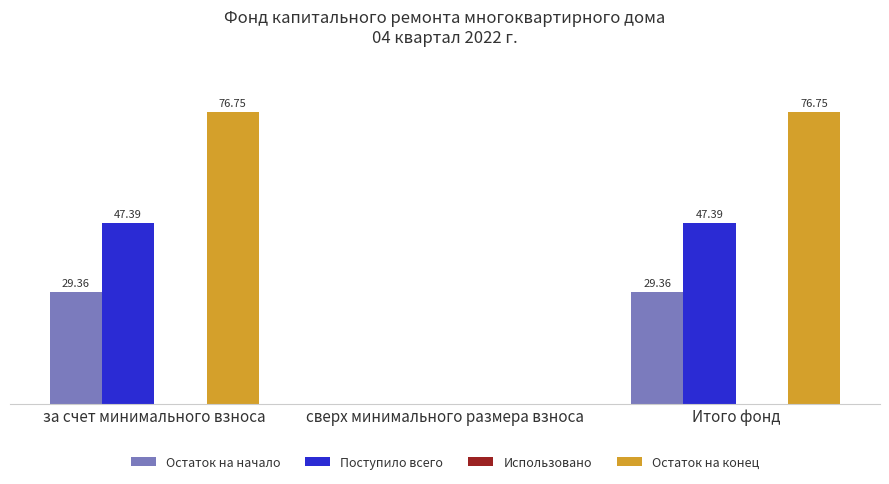

Does the chart contain stacked bars?

No